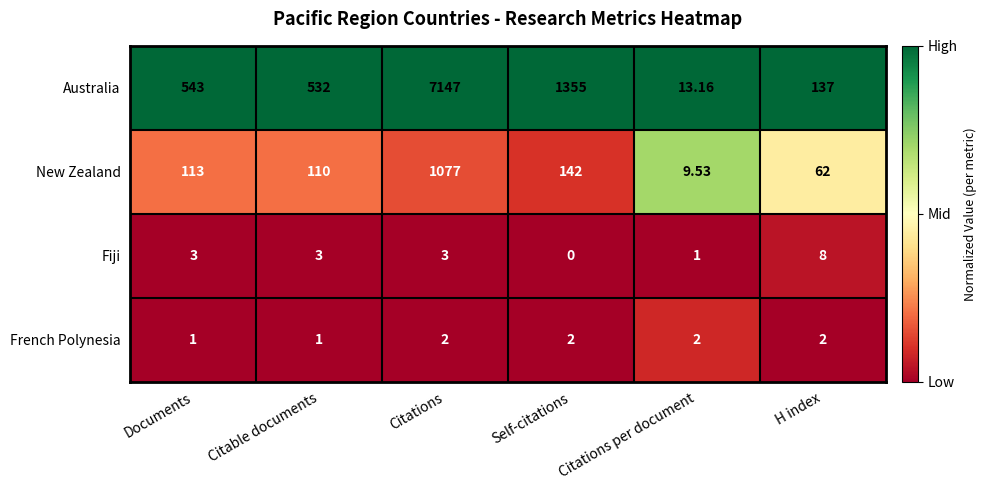

Which series has the largest range (max minus min)?

Australia